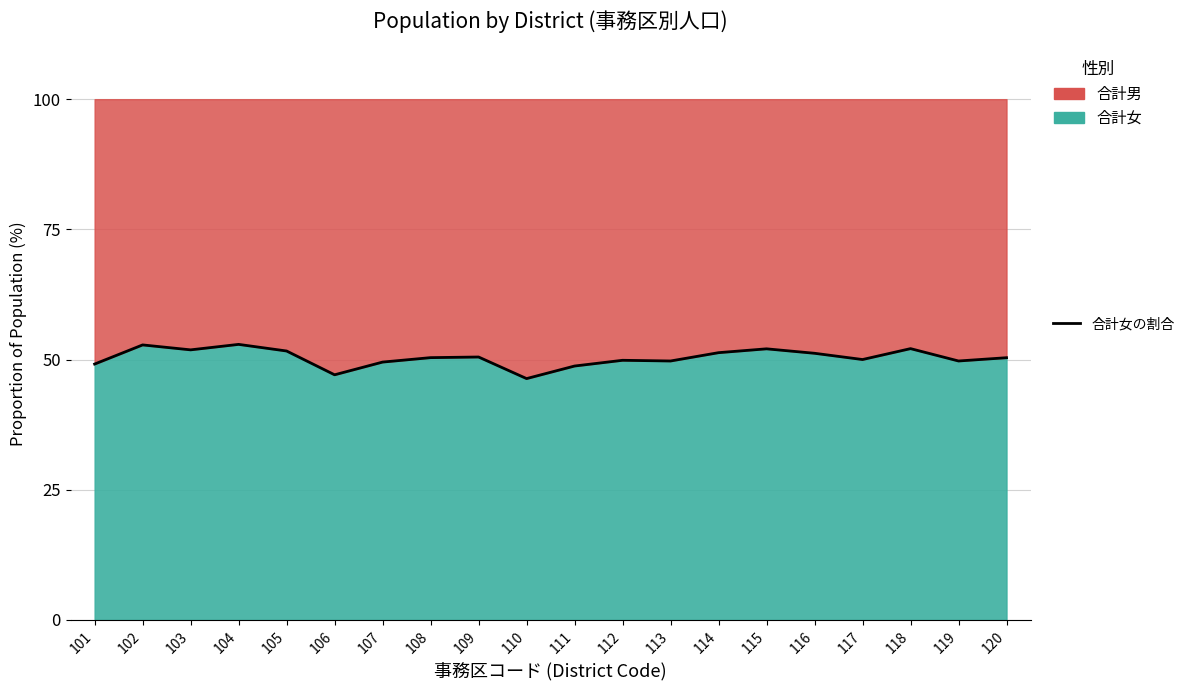

At which category does the chart reach its minimum across all series?

110